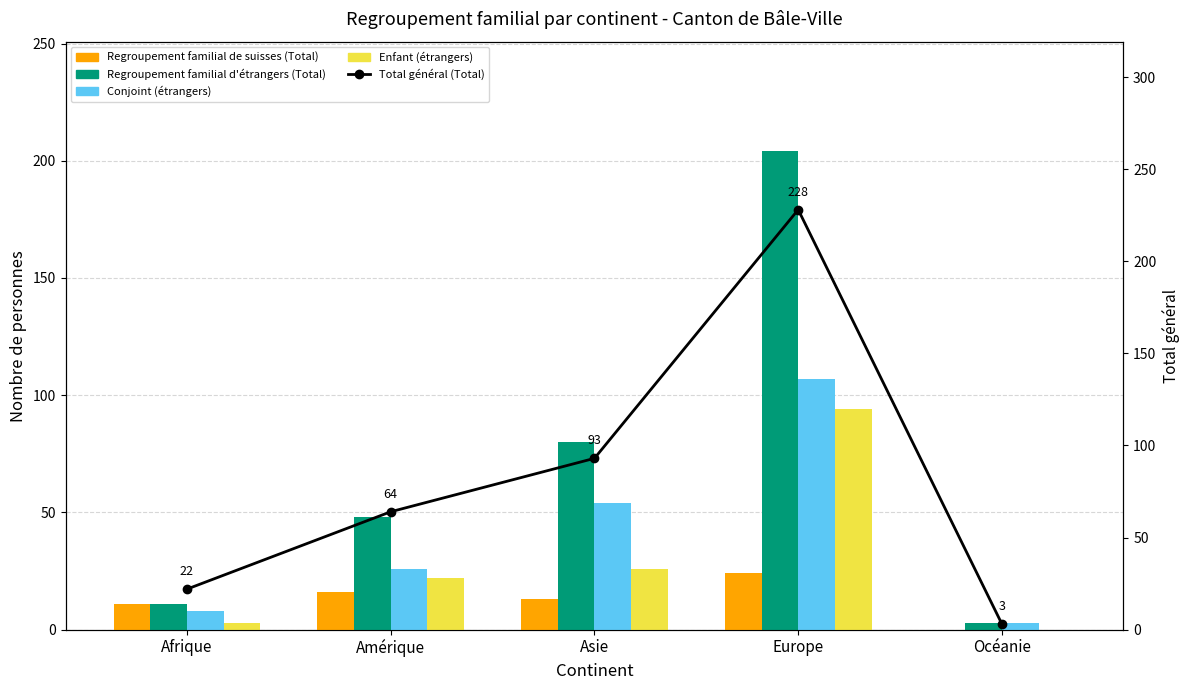

Rank the series by their average value, from highest to lowest.

Total général (Total), Regroupement familial d'étrangers (Total), Conjoint (étrangers), Enfant (étrangers), Regroupement familial de suisses (Total)